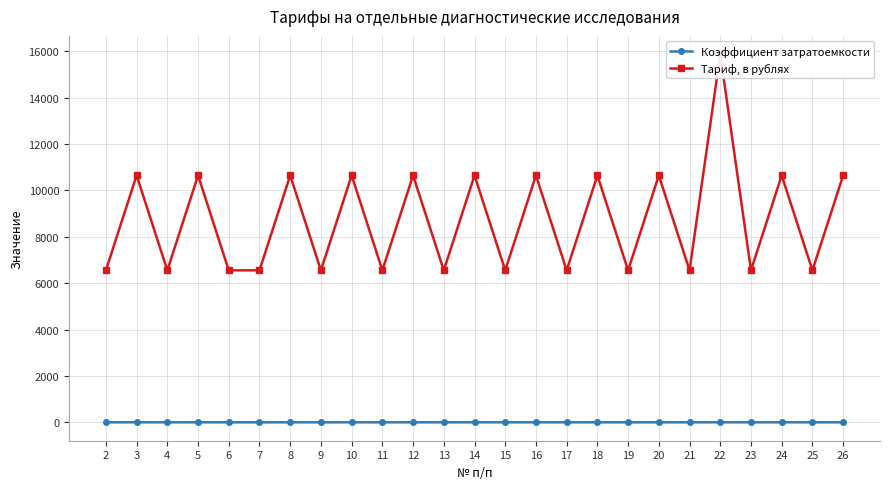

Reading right to left, extract all data points from this chart.

Коэффициент затратоемкости: 26=1.3	25=0.8	24=1.3	23=0.8	22=1.9	21=0.8	20=1.3	19=0.8	18=1.3	17=0.8	16=1.3	15=0.8	14=1.3	13=0.8	12=1.3	11=0.8	10=1.3	9=0.8	8=1.3	7=0.8	6=0.8	5=1.3	4=0.8	3=1.3	2=0.8
Тариф, в рублях: 26=10643.5	25=6551.2	24=10643.5	23=6551.2	22=15862.9	21=6551.2	20=10643.5	19=6551.2	18=10643.5	17=6551.2	16=10643.5	15=6551.2	14=10643.5	13=6551.2	12=10643.5	11=6551.2	10=10643.5	9=6551.2	8=10643.5	7=6551.2	6=6551.2	5=10643.5	4=6551.2	3=10643.5	2=6551.2